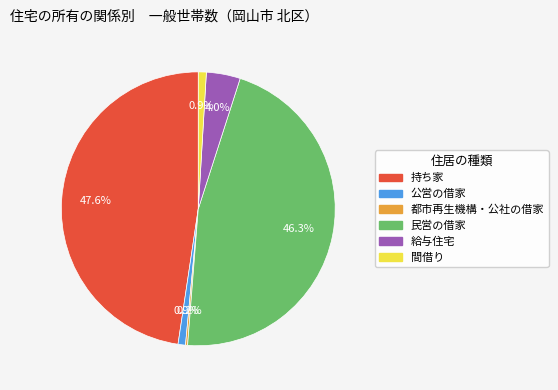

Do 間借り and 公営の借家 together represent more than half of the pie?

No